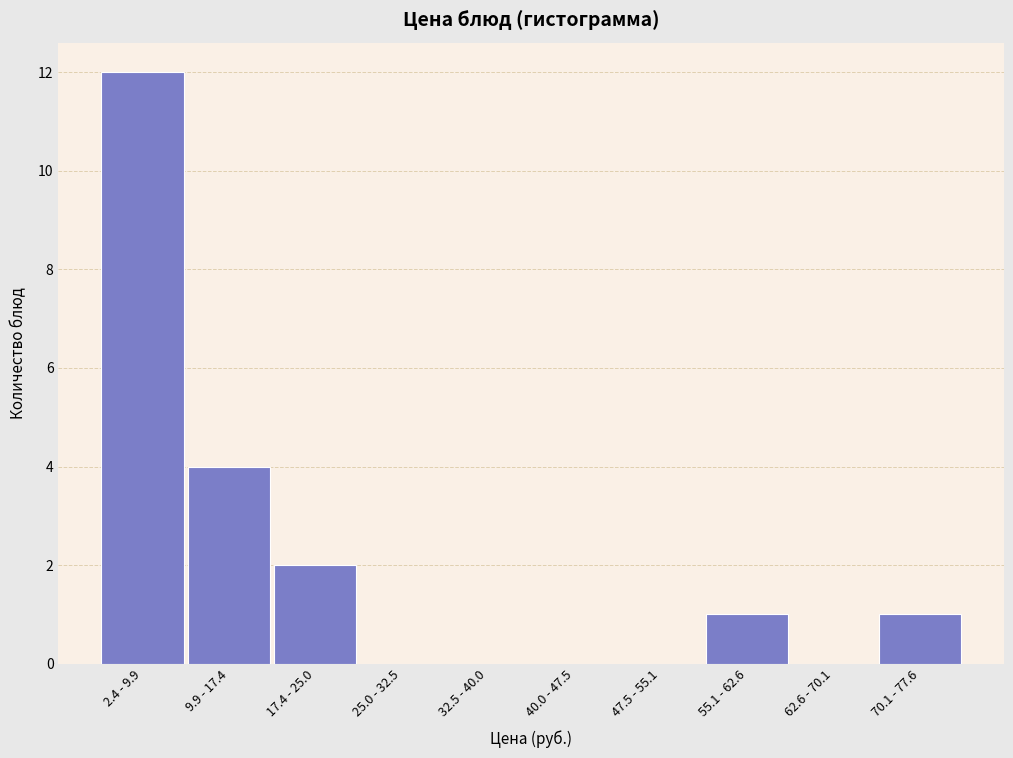

Reading left to right, extract all data points from this chart.

2.4 - 9.9=12	9.9 - 17.4=4	17.4 - 25.0=2	25.0 - 32.5=0	32.5 - 40.0=0	40.0 - 47.5=0	47.5 - 55.1=0	55.1 - 62.6=1	62.6 - 70.1=0	70.1 - 77.6=1